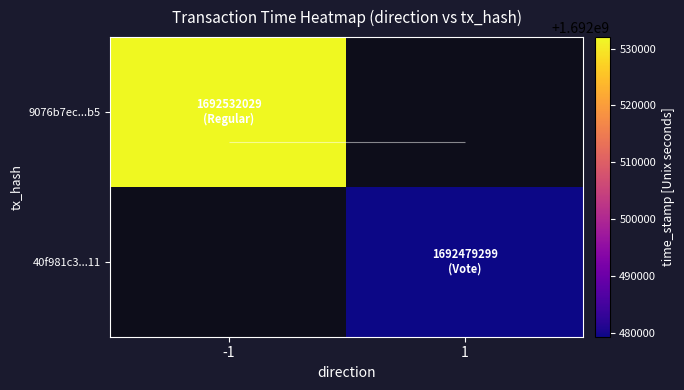

Which category has the highest value in the 40f981c3...11 series?

-1